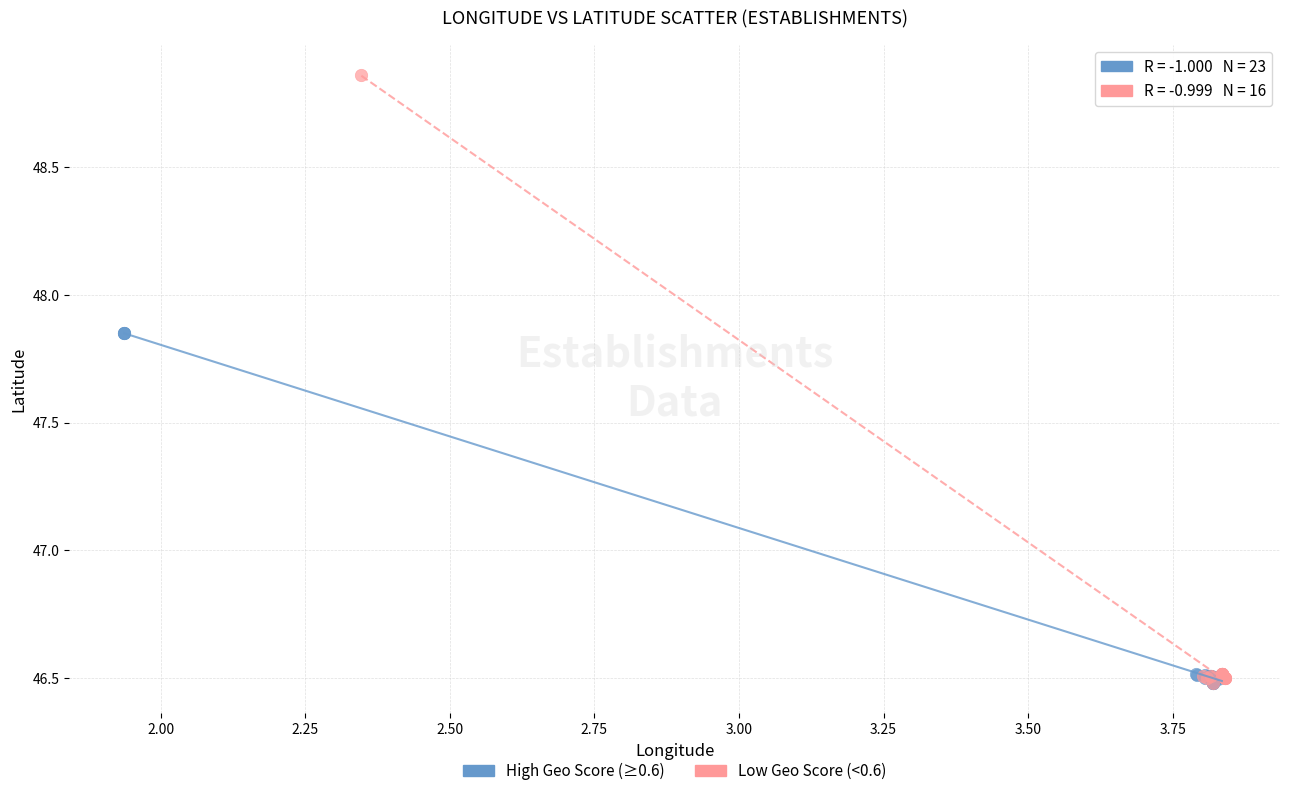

Which series contains the highest Y value?

Low Geo Score (<0.6)